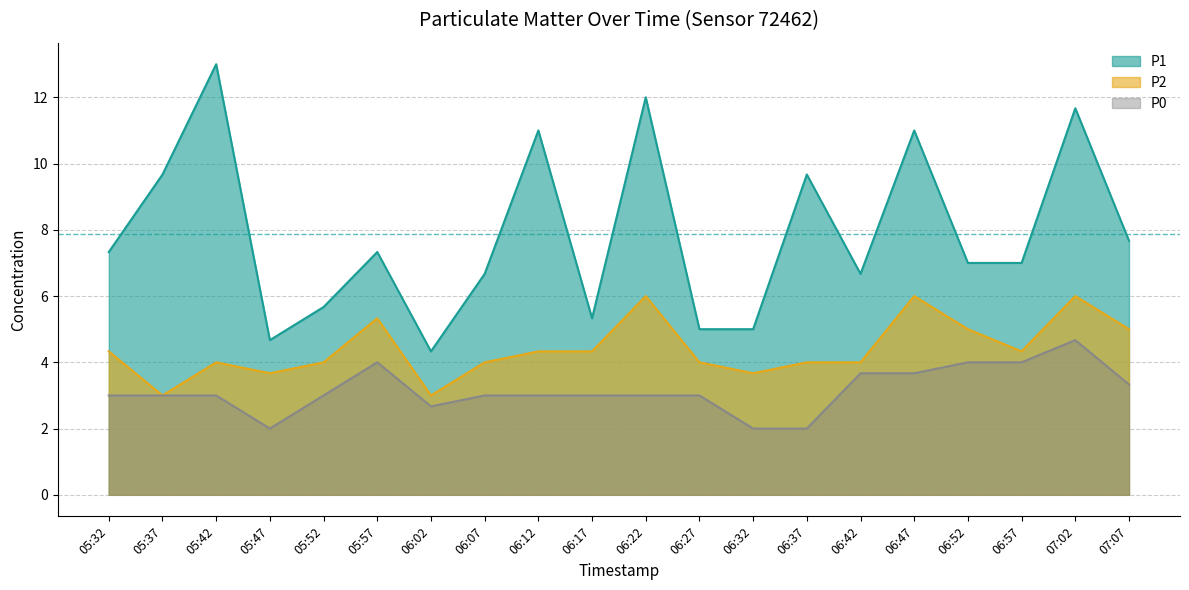

Is it true that P2 equals 1.3 at 06:07?

False